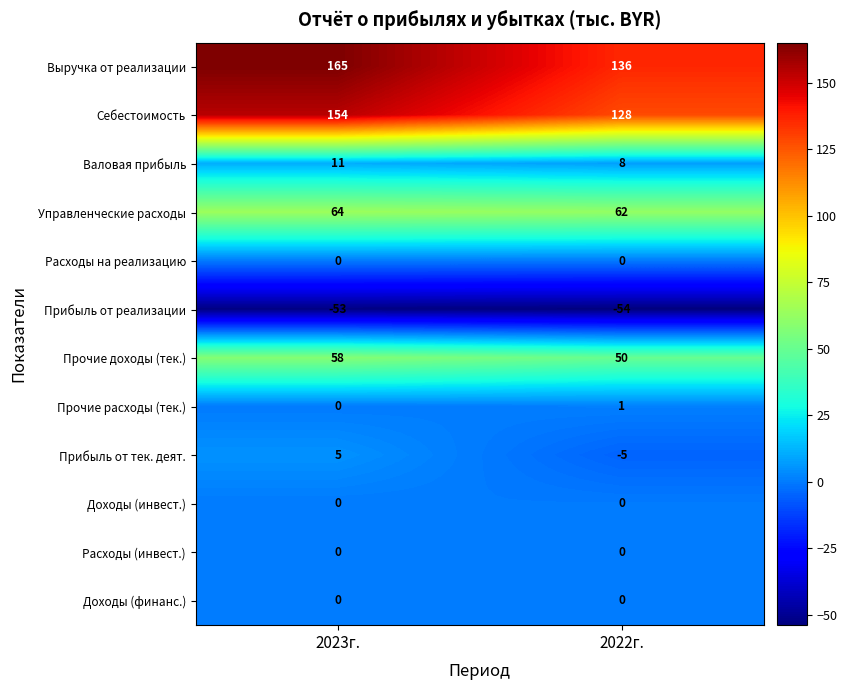

At how many categories does at least one series exceed 133?

2